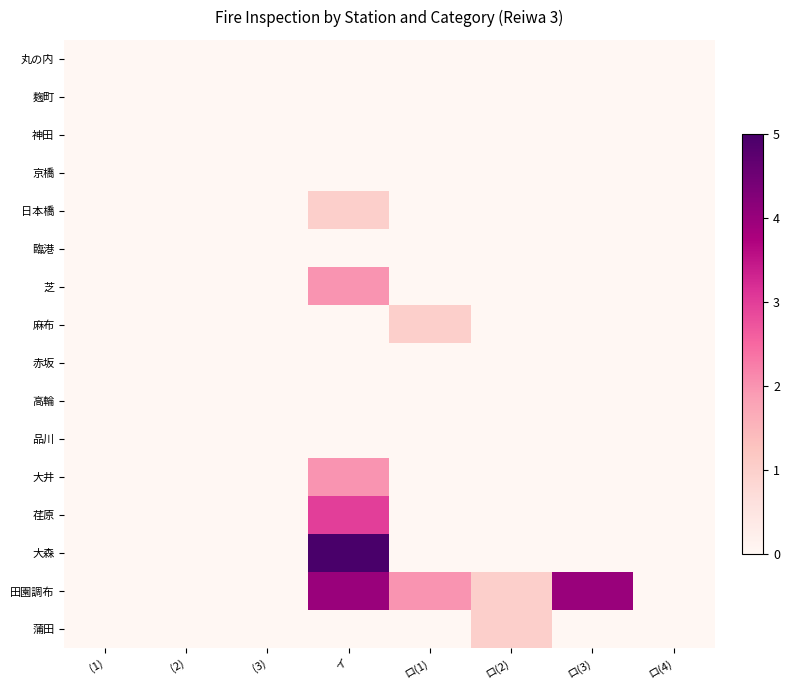

Rank the series by their maximum value, from highest to lowest.

大森, 田園調布, 荏原, 芝, 大井, 日本橋, 麻布, 蒲田, 丸の内, 麹町, 神田, 京橋, 臨港, 赤坂, 高輪, 品川